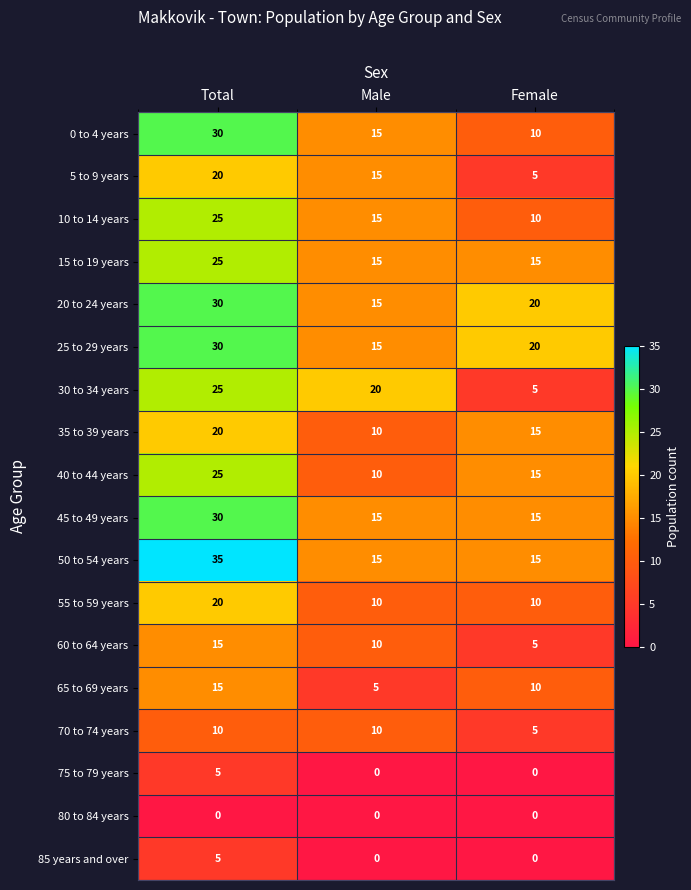

At how many categories does at least one series exceed 0?

3